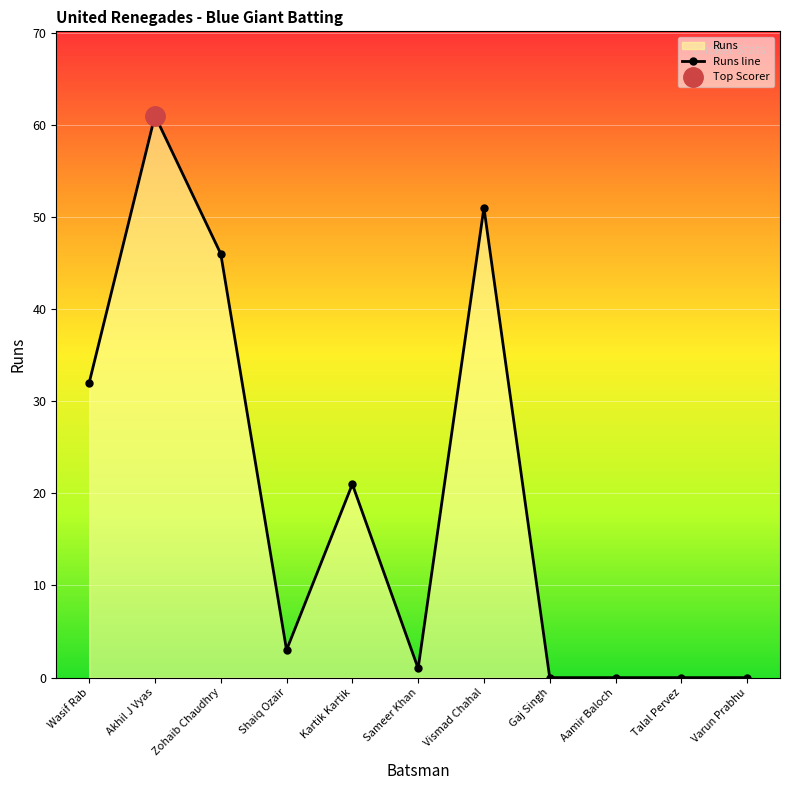

List the labels in order of value, largest first.

Akhil J Vyas, Vismad Chahal, Zohaib Chaudhry, Wasif Rab, Kartik Kartik, Shaiq Ozair, Sameer Khan, Gaj Singh, Aamir Baloch, Talal Pervez, Varun Prabhu